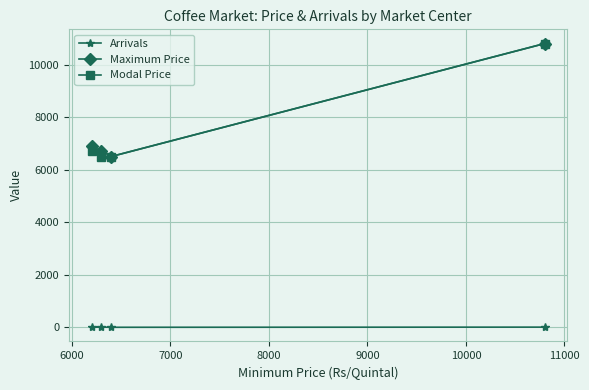

True or false: Maximum Price and Arrivals cross at least once.

False